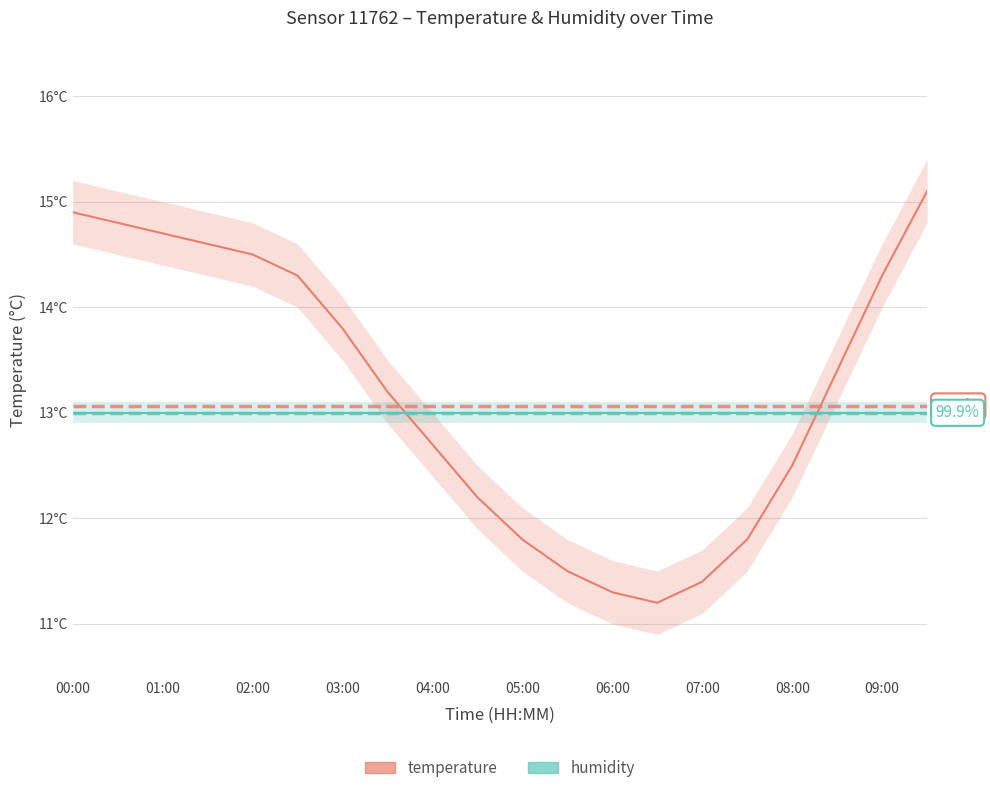

Reading left to right, extract all data points from this chart.

temperature: 14.9	14.8	14.7	14.6	14.5	14.3	13.8	13.2	12.7	12.2	11.8	11.5	11.3	11.2	11.4	11.8	12.5	13.4	14.3	15.1
humidity (shifted): 13.0	13.0	13.0	13.0	13.0	13.0	13.0	13.0	13.0	13.0	13.0	13.0	13.0	13.0	13.0	13.0	13.0	13.0	13.0	13.0